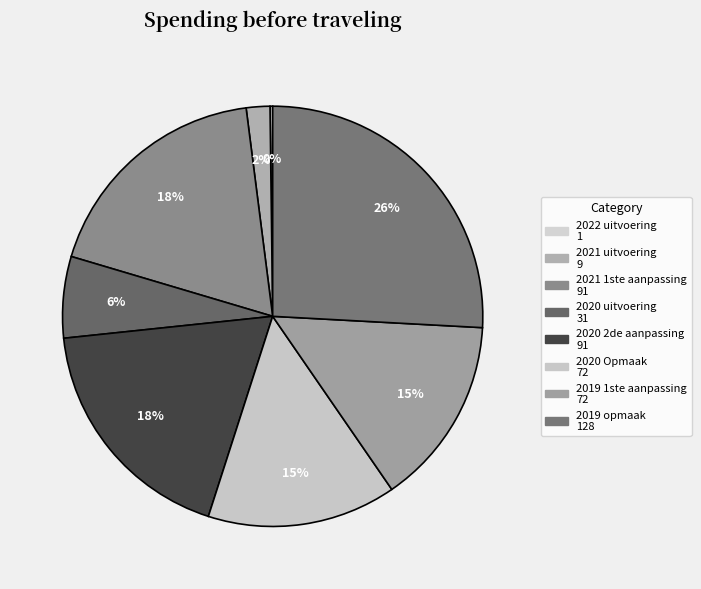

To the nearest percent, what portion does 2019 1ste aanpassing represent?

15%